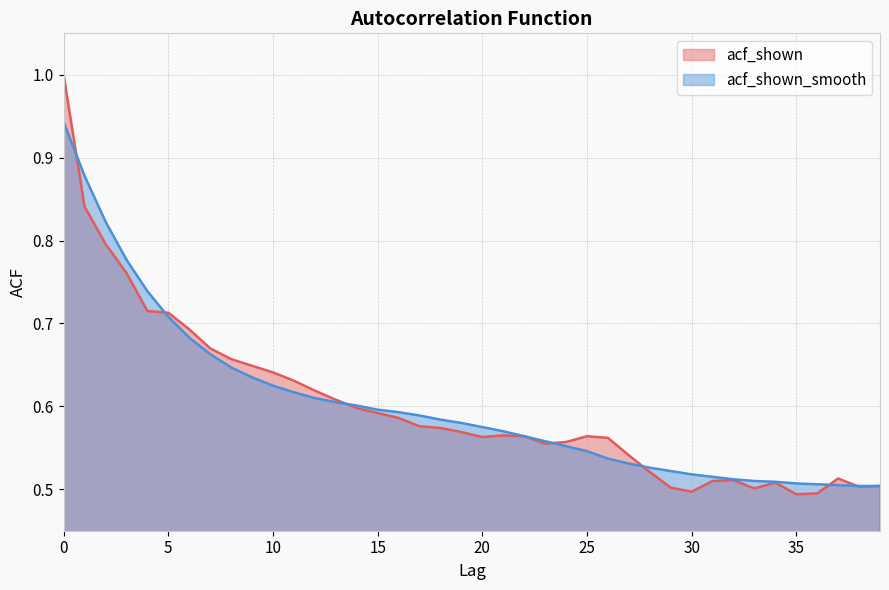

List the series in order of their overall mean, lowest first.

acf_shown, acf_shown_smooth